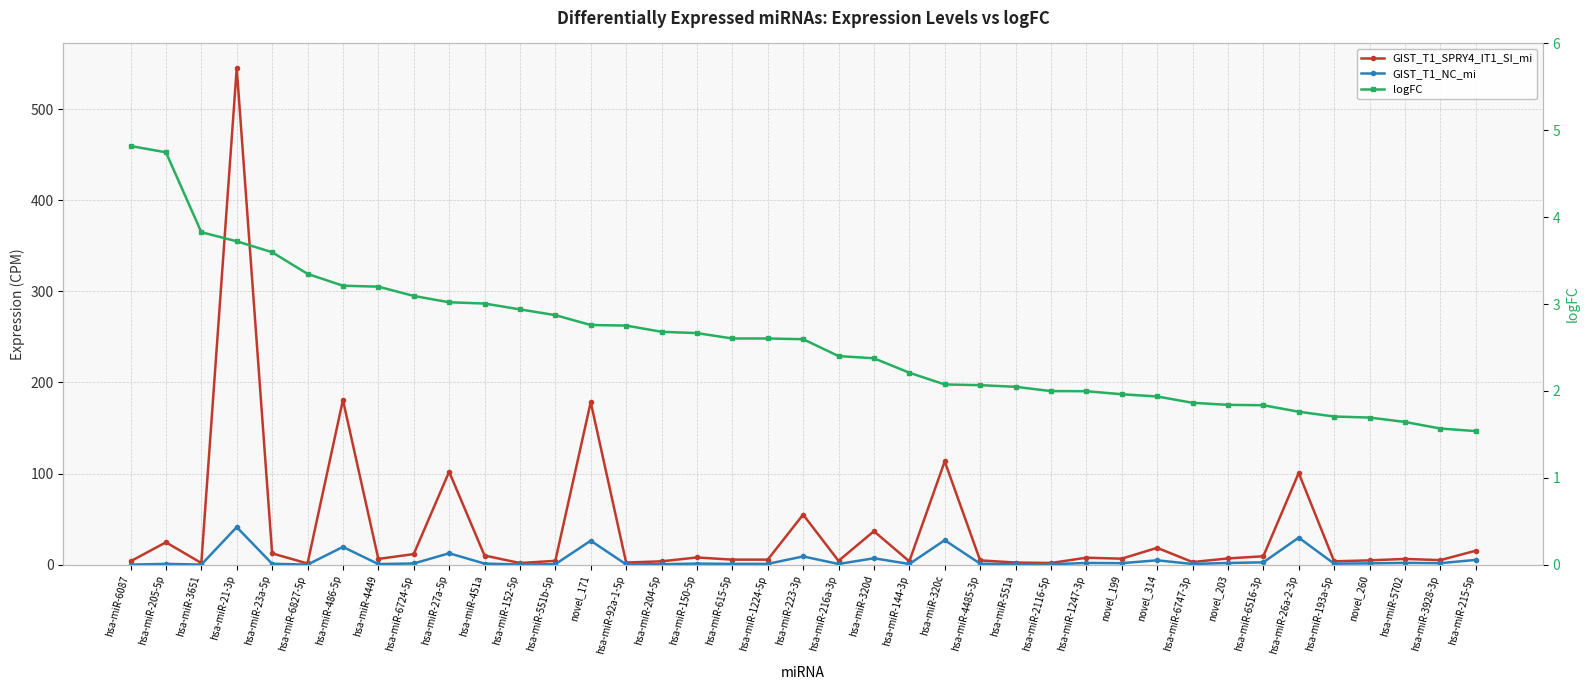

At which category is the sum across all series the highest?

hsa-miR-21-3p